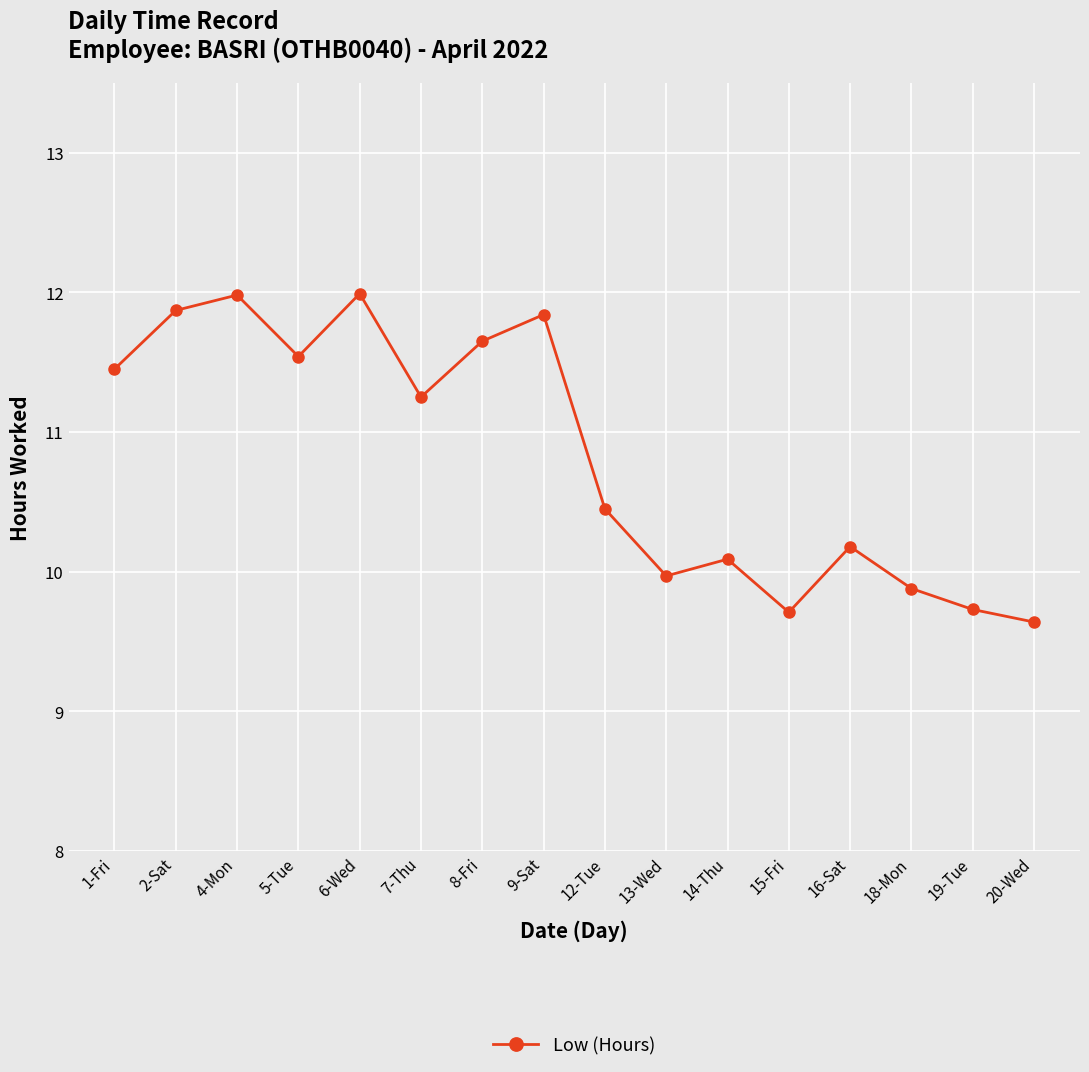

Which category has the lowest value across all series?

20-Wed